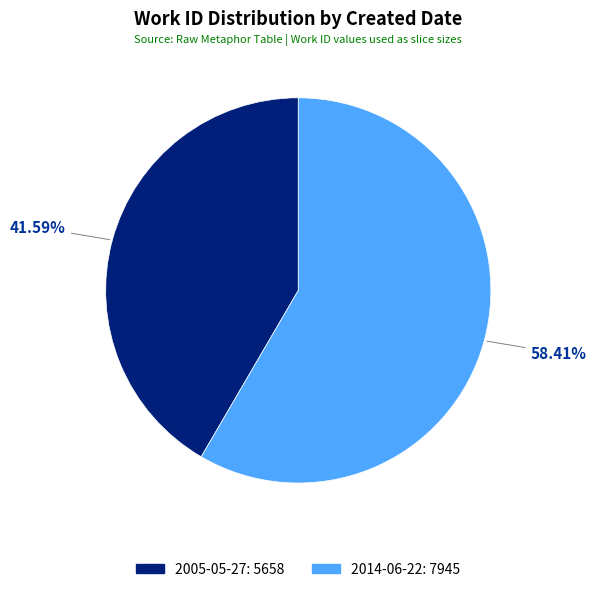

Do 2005-05-27 and 2014-06-22 together represent more than half of the pie?

Yes